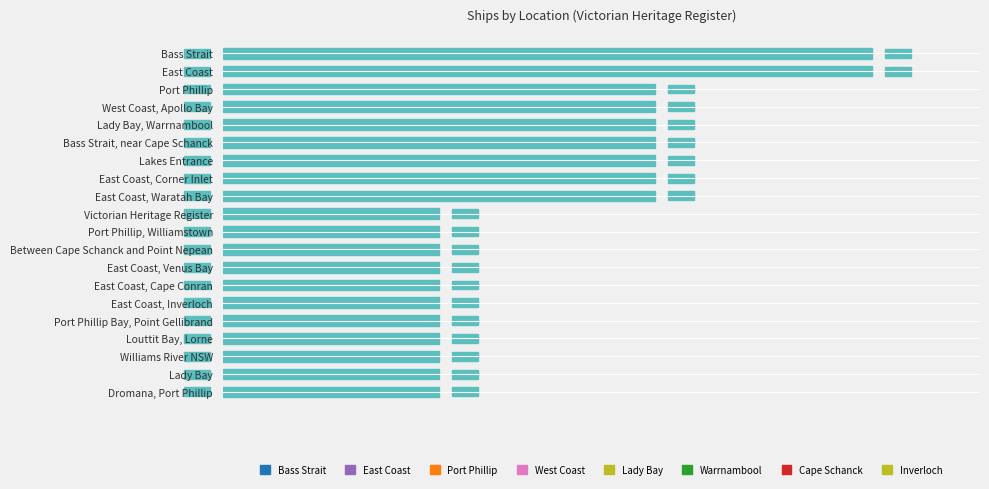

Are the bars horizontal?

Yes